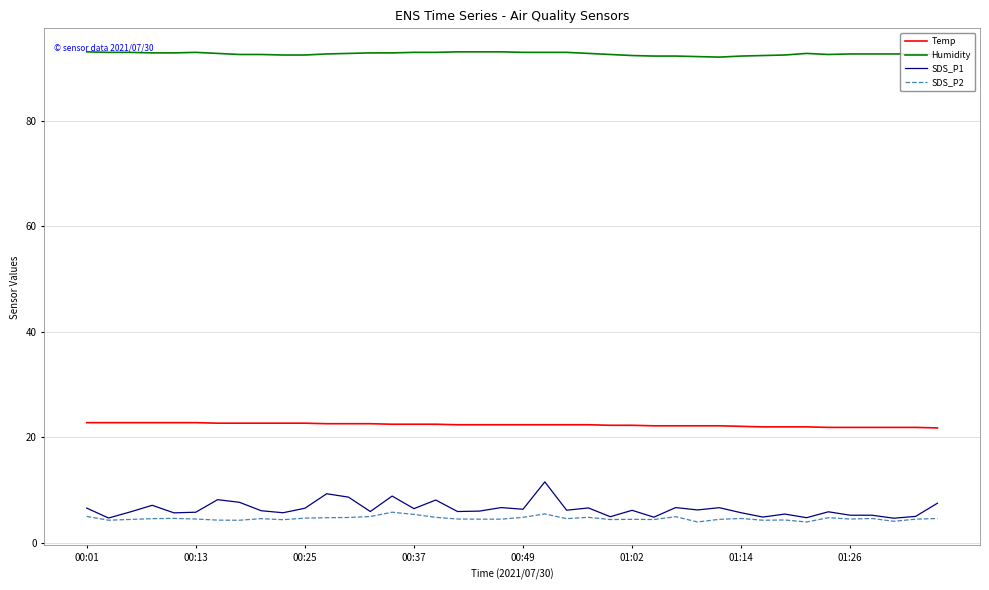

Which series has the widest spread of values?

SDS_P1